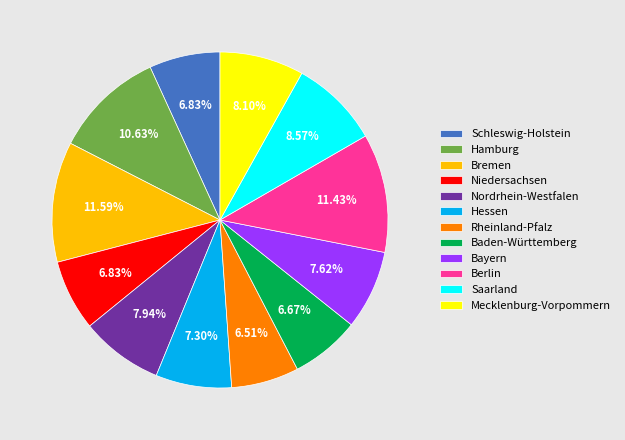

To the nearest percent, what portion does Bremen represent?

12%